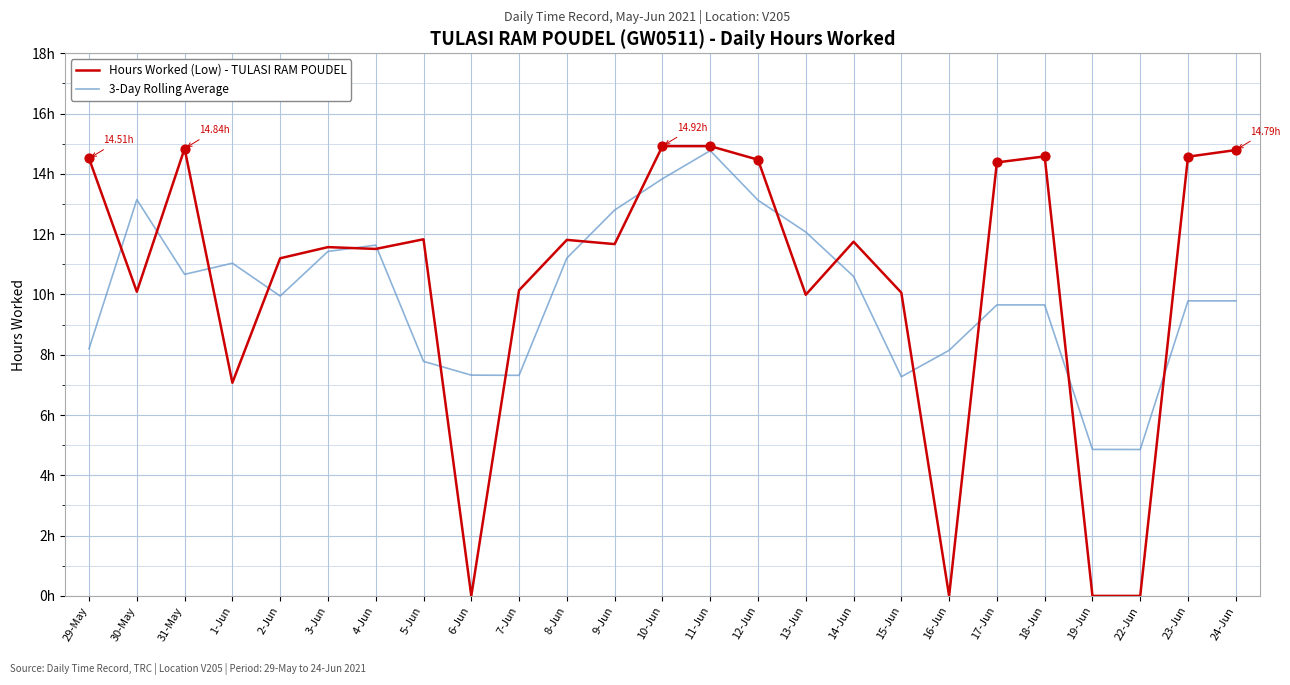

What is the total value across all series at 3-Jun?

23.0